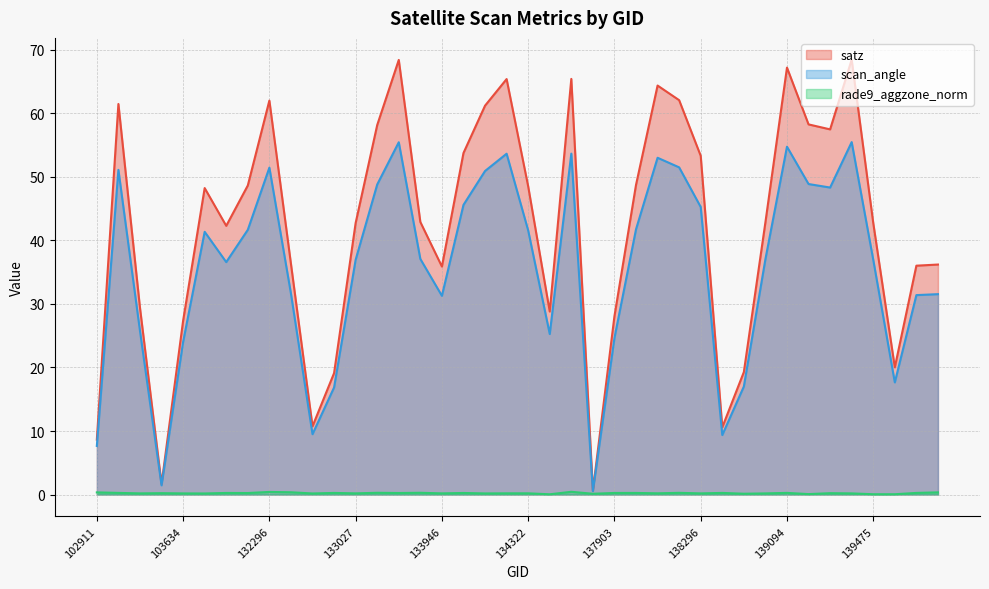

What is the value of the scan_angle point at the 28th from the left?

51.5